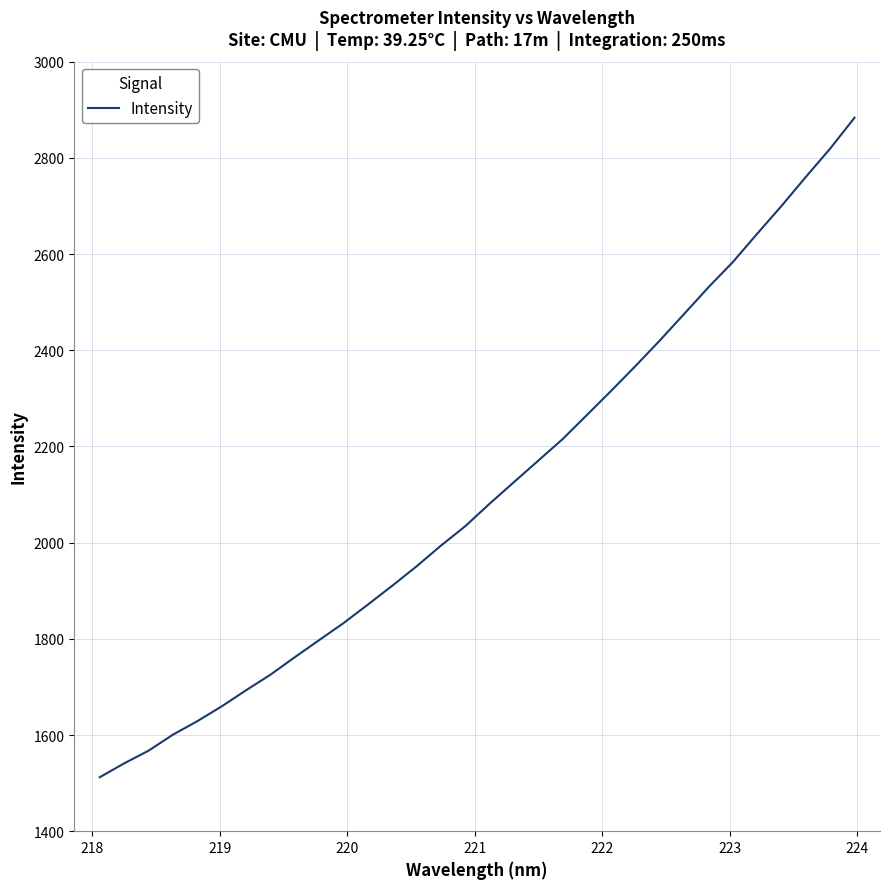

What is the minimum value shown in the chart?

1512.2